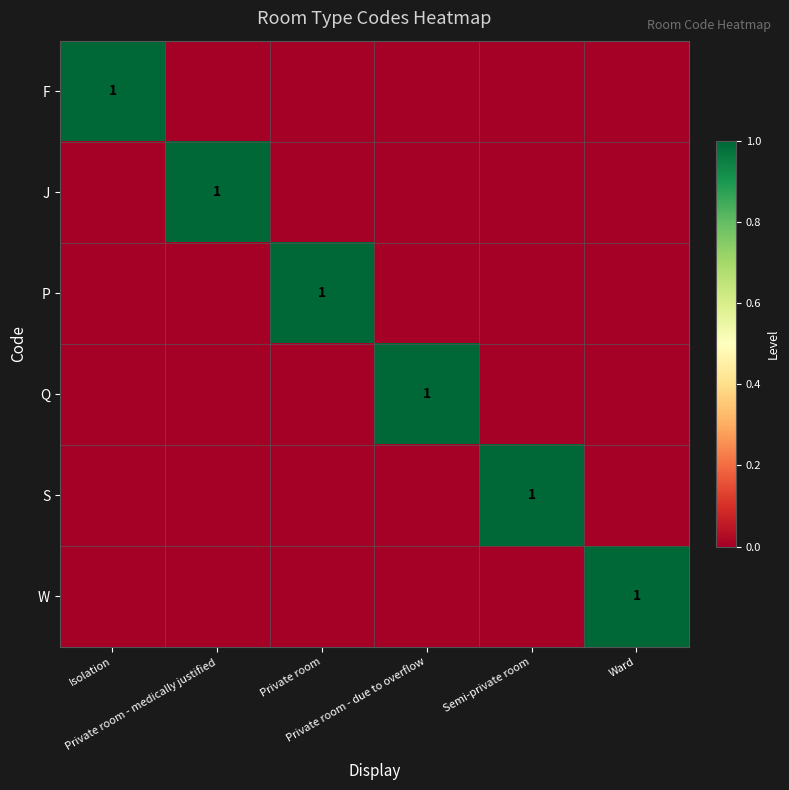

What is the highest value of the F series?

1